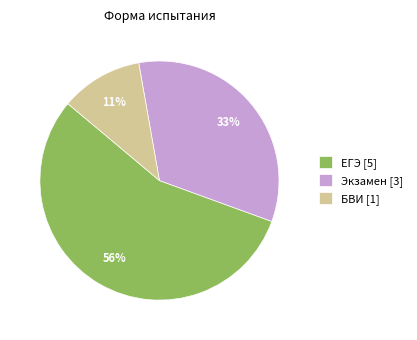

How many slices are in this pie chart?

3